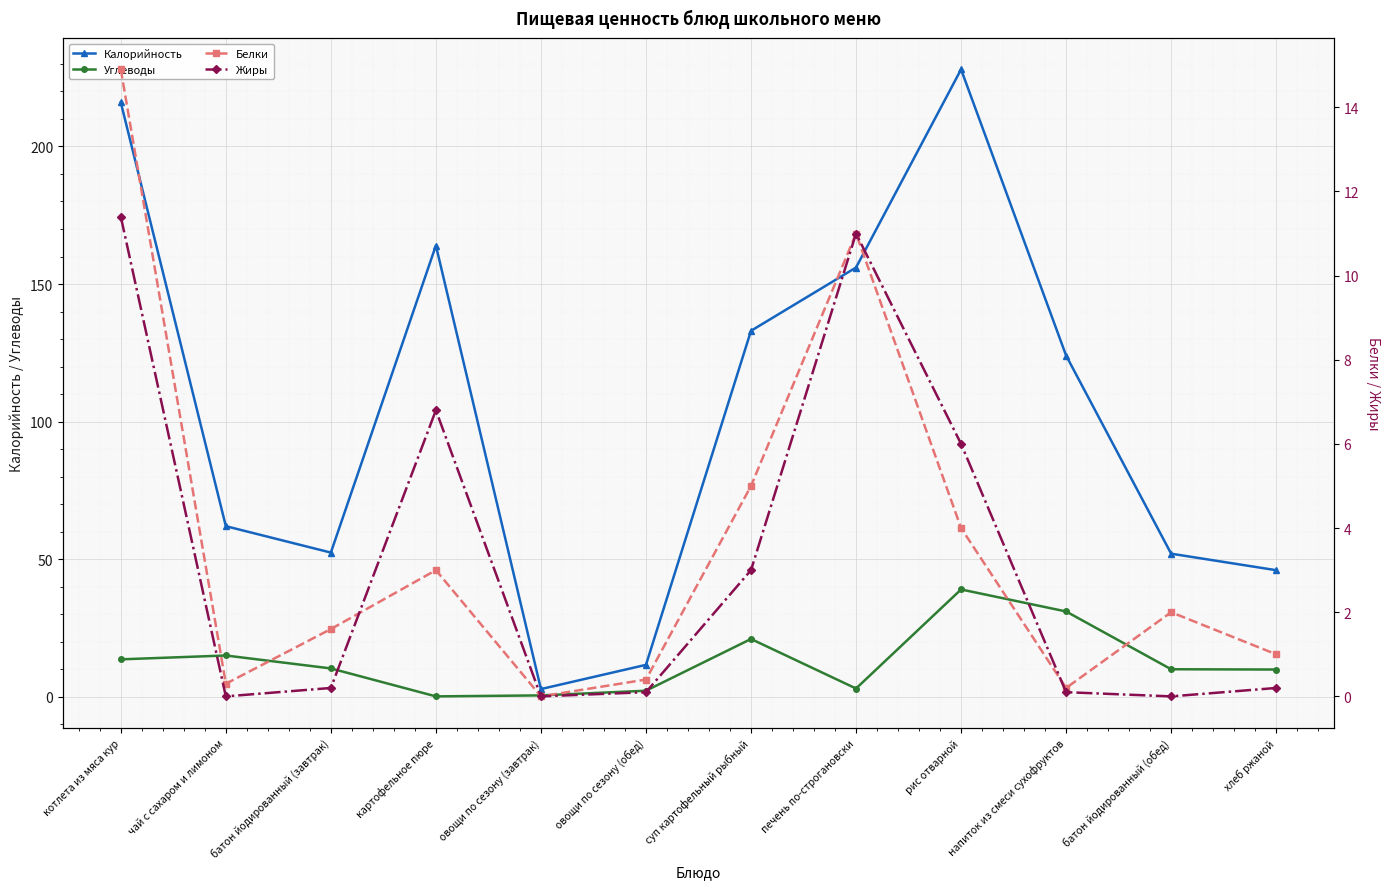

At which category does the chart reach its minimum across all series?

овощи по сезону (завтрак)